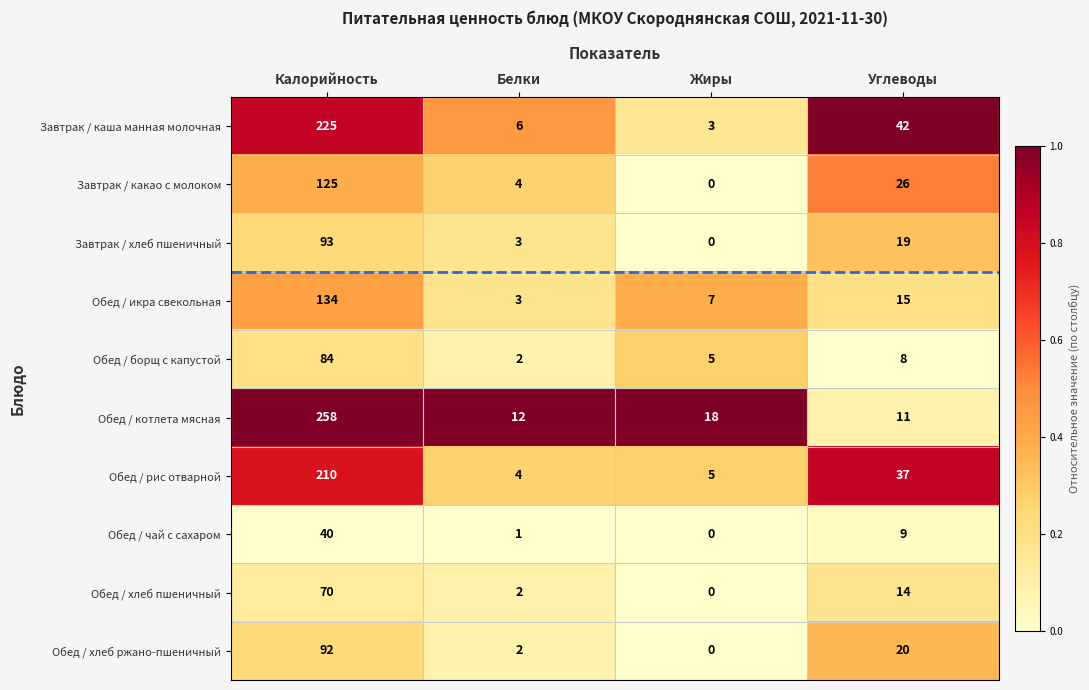

What is the difference between the maximum and second lowest values in the Обед / хлеб ржано-пшеничный series?

90